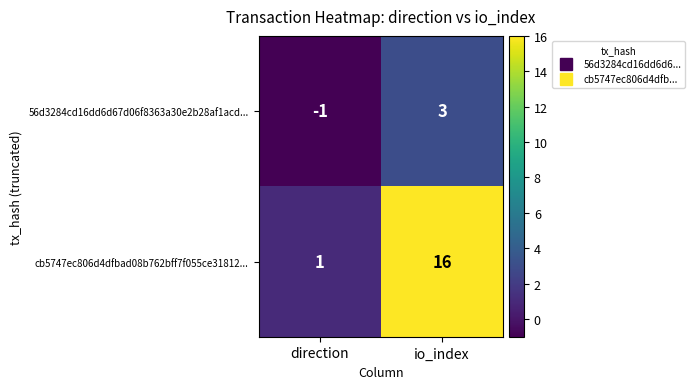

Where is cb5747ec806d4dfbad08b762bff7f055ce31812... nearest to the value 8?

direction